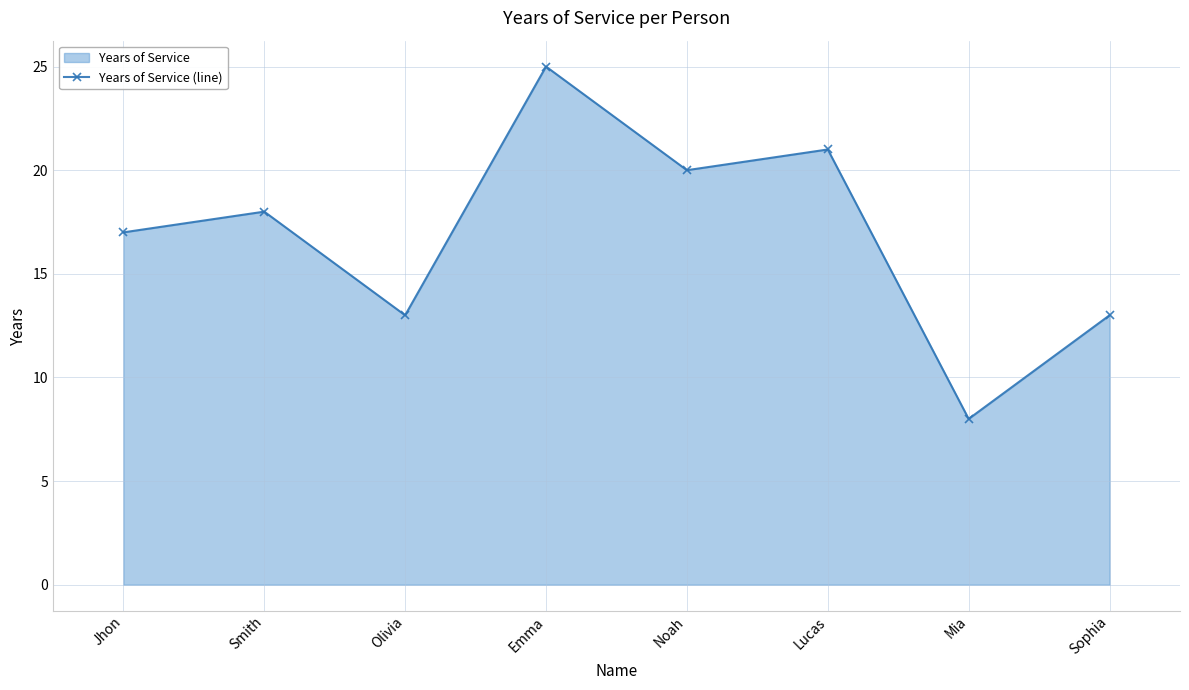

How many values exceed 18?

3